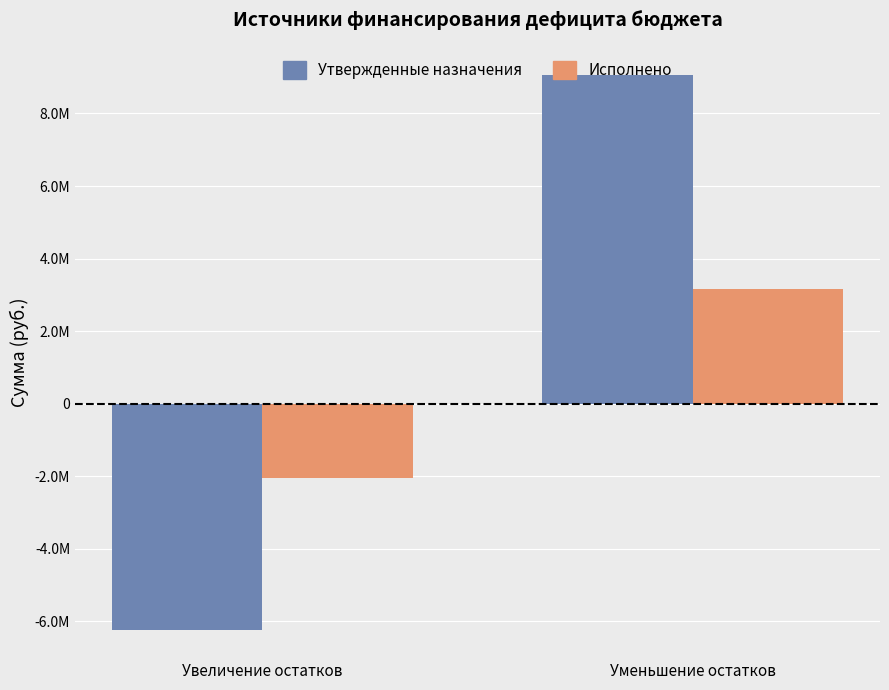

Is it true that Утвержденные назначения equals -3465759.7 at Увеличение остатков?

False